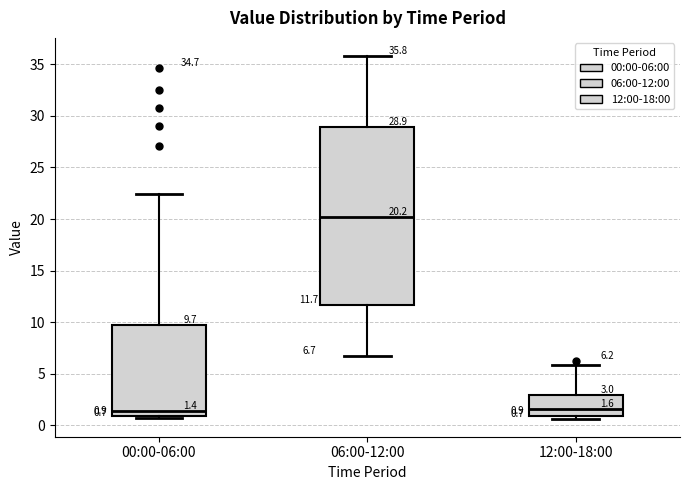

Which box has the highest median line?

06:00-12:00